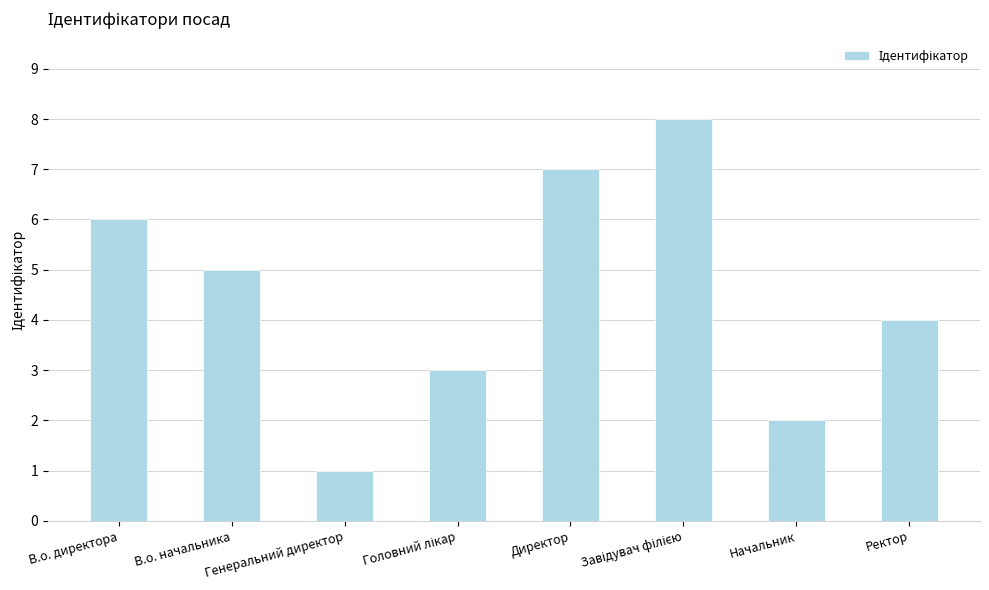

What is the change in value from В.о. директора to Генеральний директор?

-5